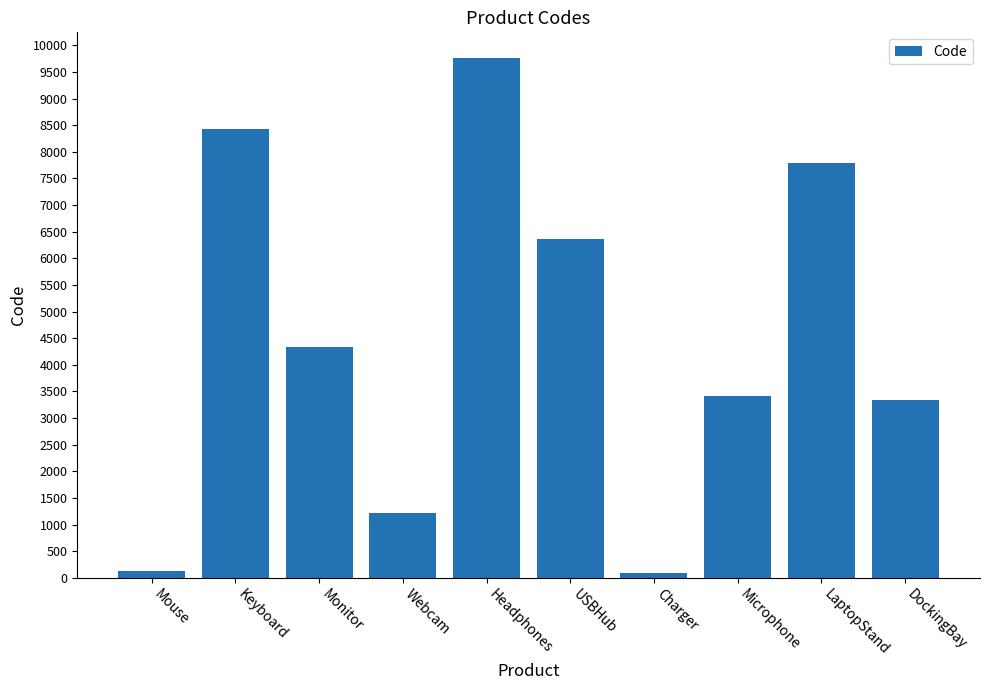

What is the label of the 2nd bar from the right?

LaptopStand